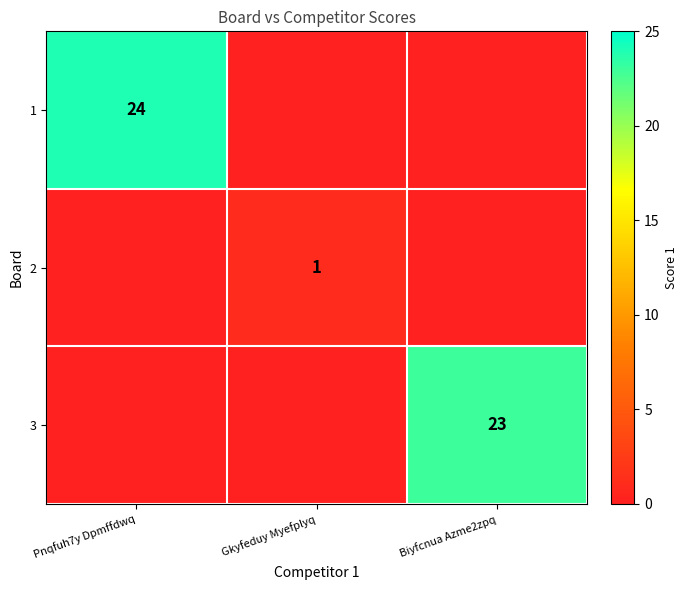

At which category is the sum across all series the highest?

Pnqfuh7y Dpmffdwq